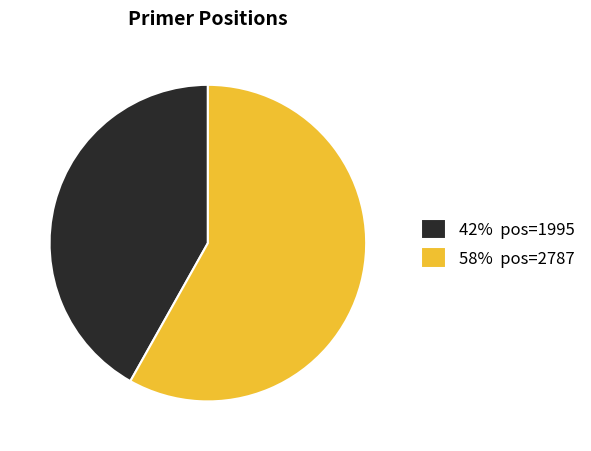

Count the number of slices in the pie.

2